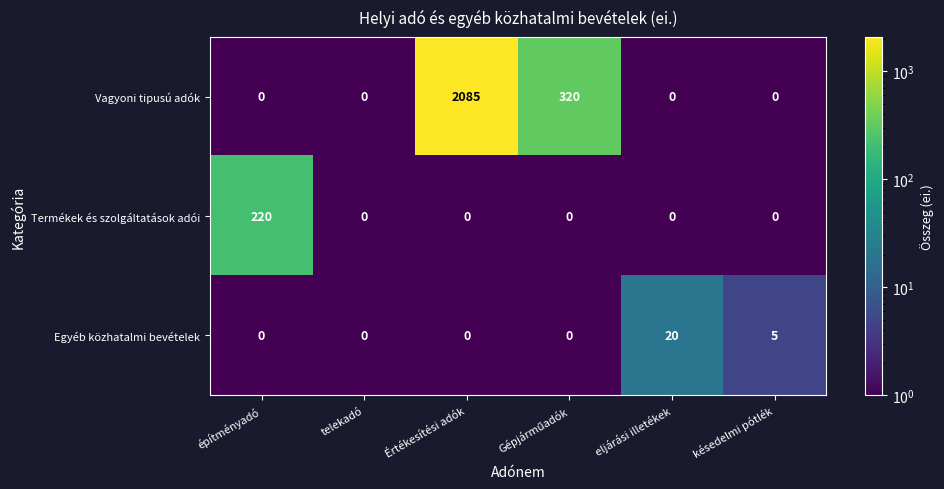

What is the spread (max minus min) of values at eljárási illetékek?

20